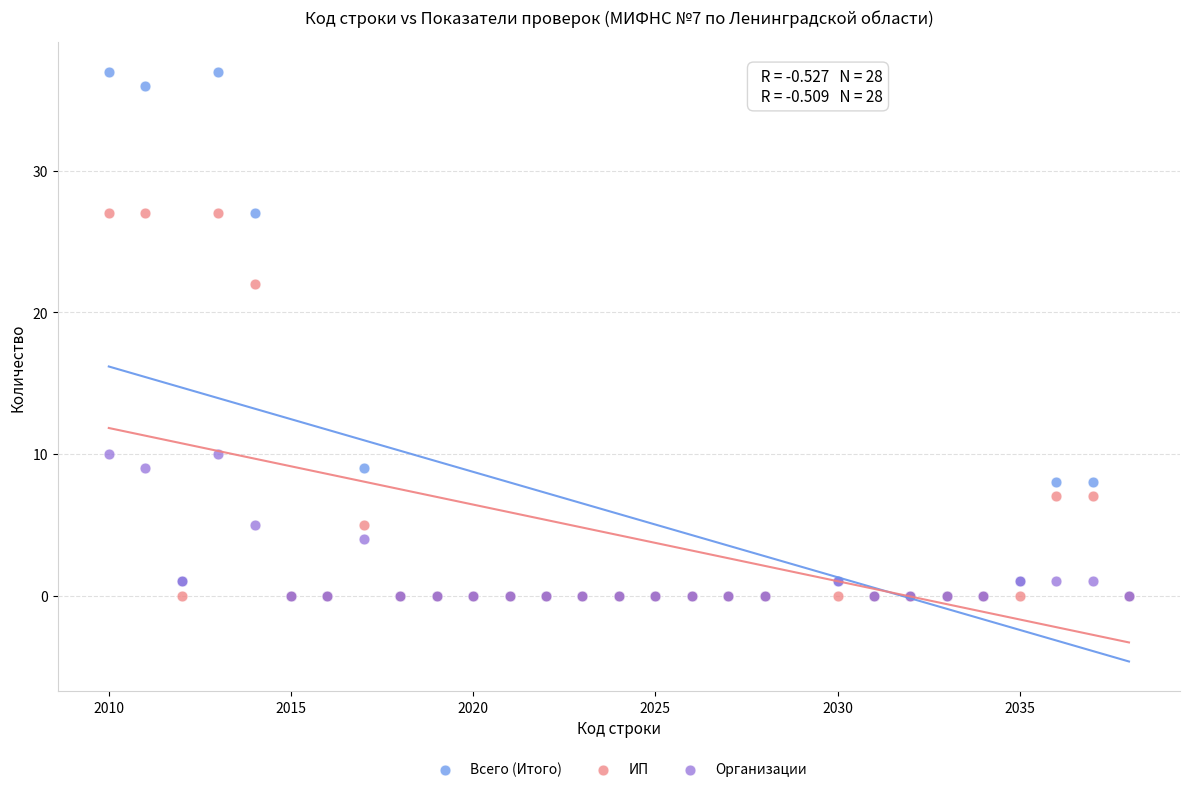

Across all series, what Y value is closest to 18?

22